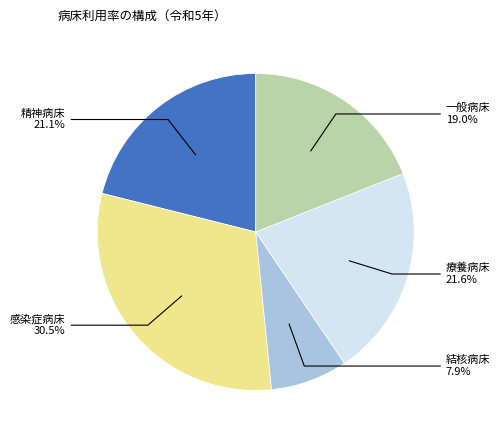

Is there a majority slice in this chart?

No